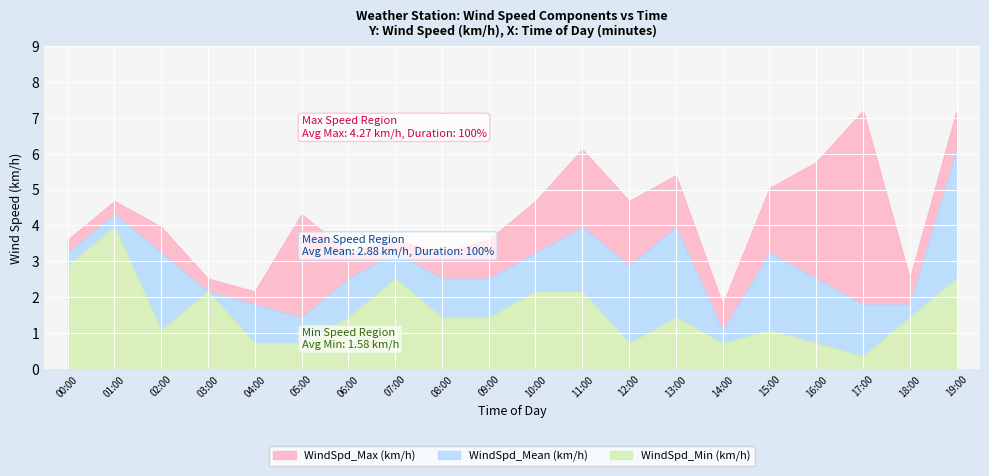

The value of WindSpd_Min (km/h) at 07:00 is 2.5. True or false?

True